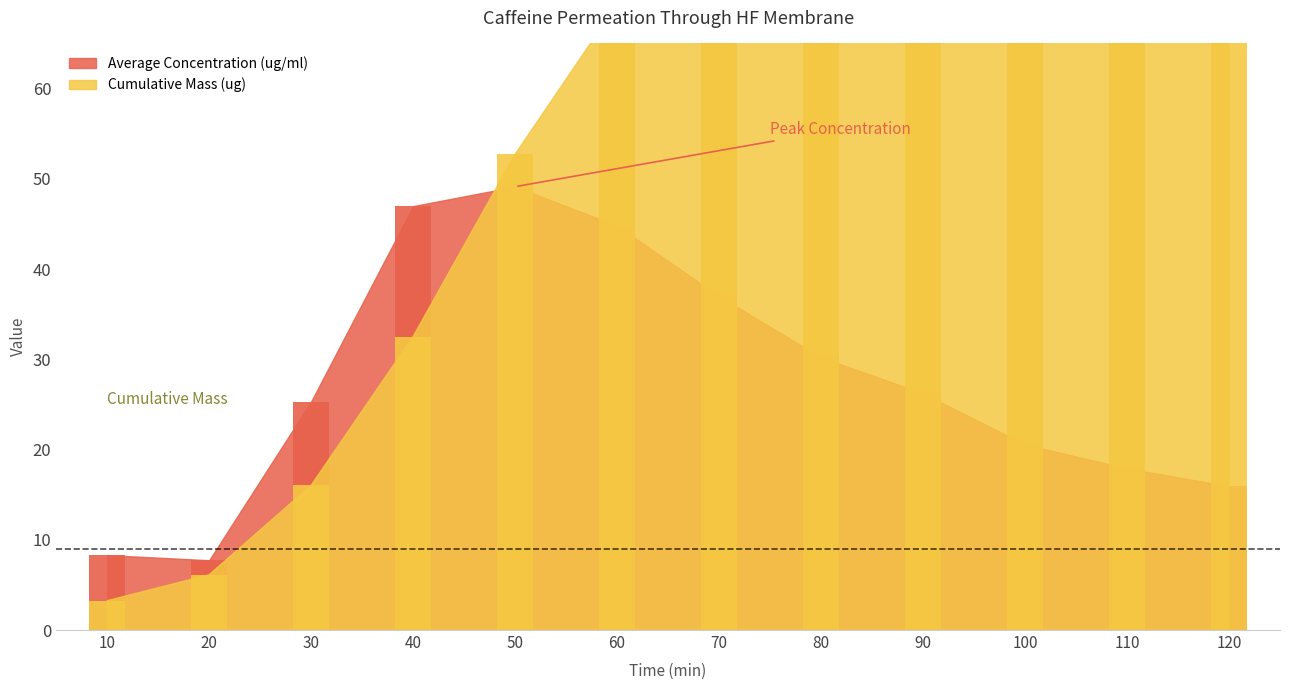

Rank the series by their maximum value, from lowest to highest.

Average Concentration (ug/ml), Cumulative Mass (ug)